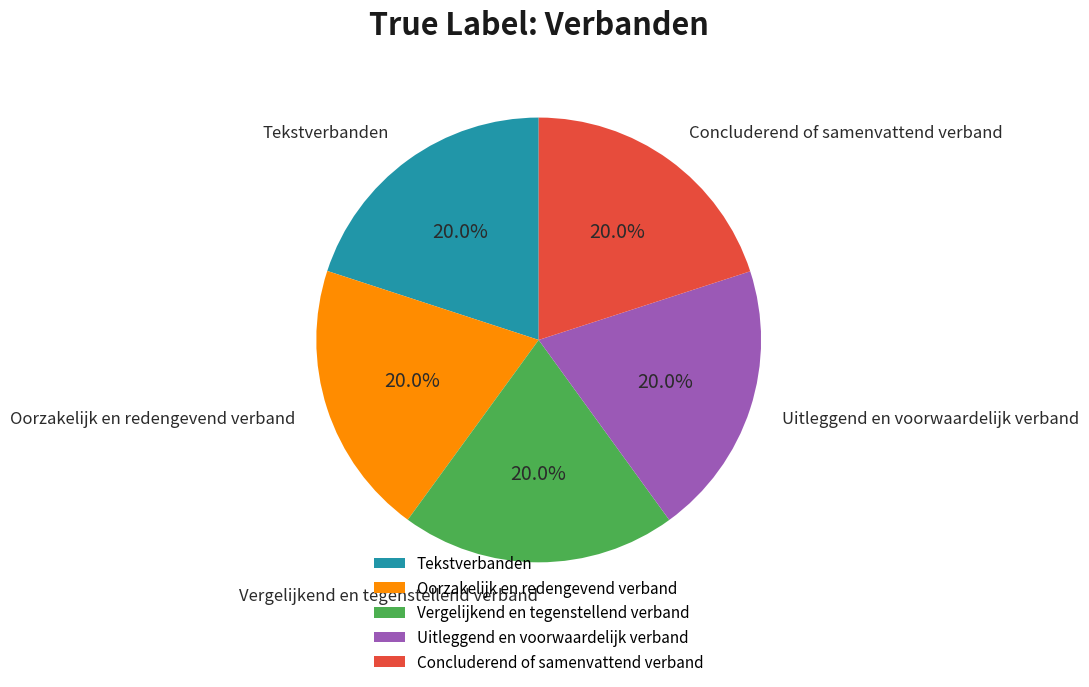

Count the number of slices in the pie.

5